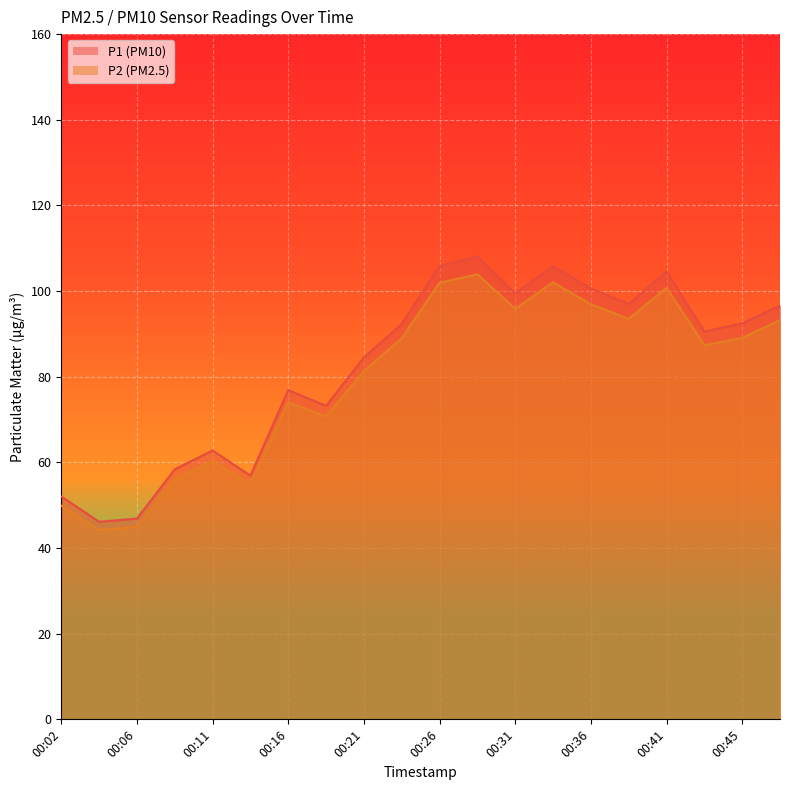

True or false: P2 and P1 intersect in this chart.

False